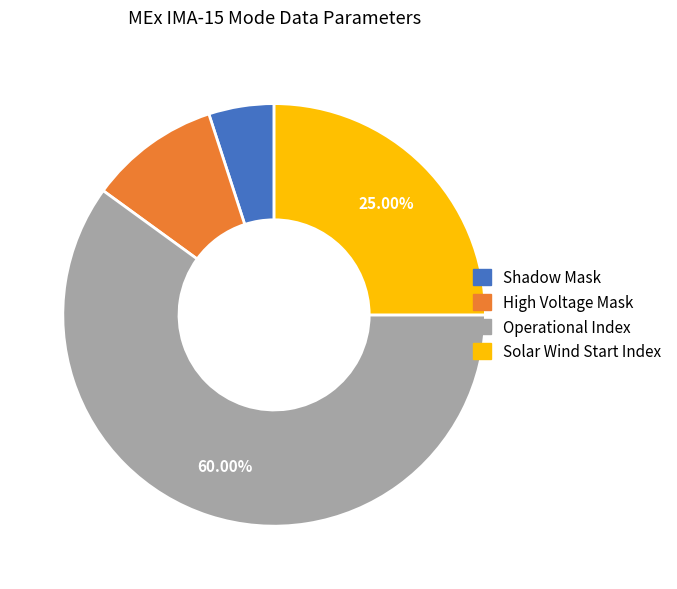

What percentage is NOT represented by Solar Wind Start Index?

75.0%